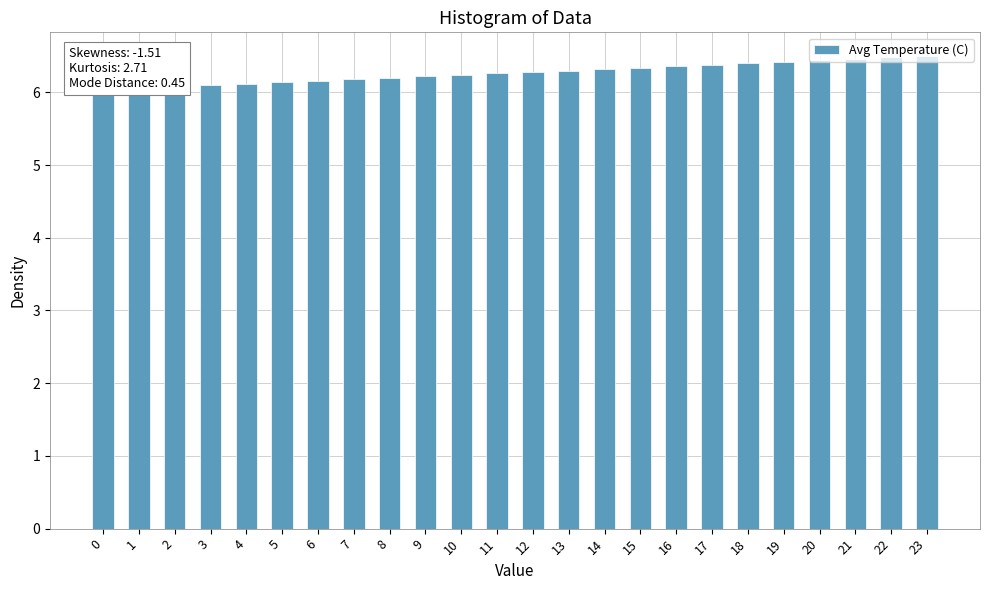

Between 18 and 22, which is larger?

22